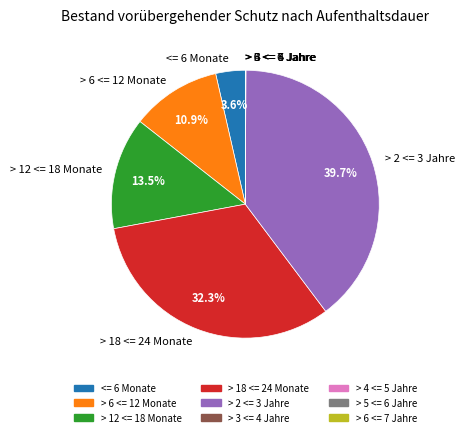

To the nearest percent, what is the combined percentage of <= 6 Monate and > 12 <= 18 Monate?

17%